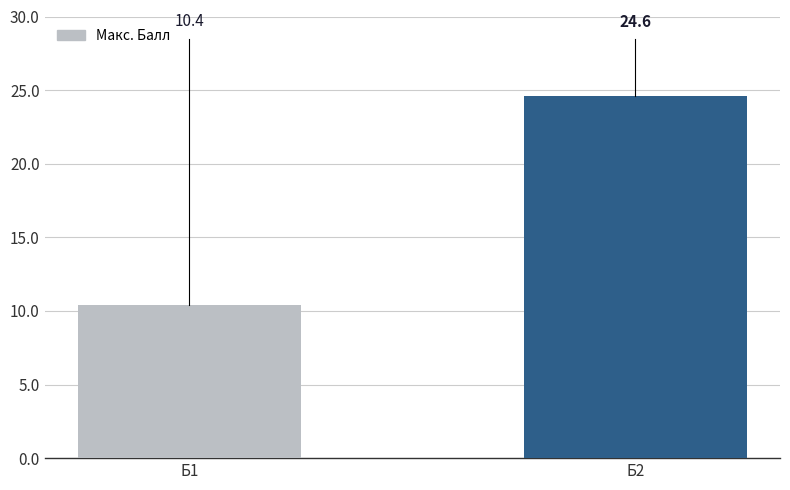

What is the sum of all values?

35.0